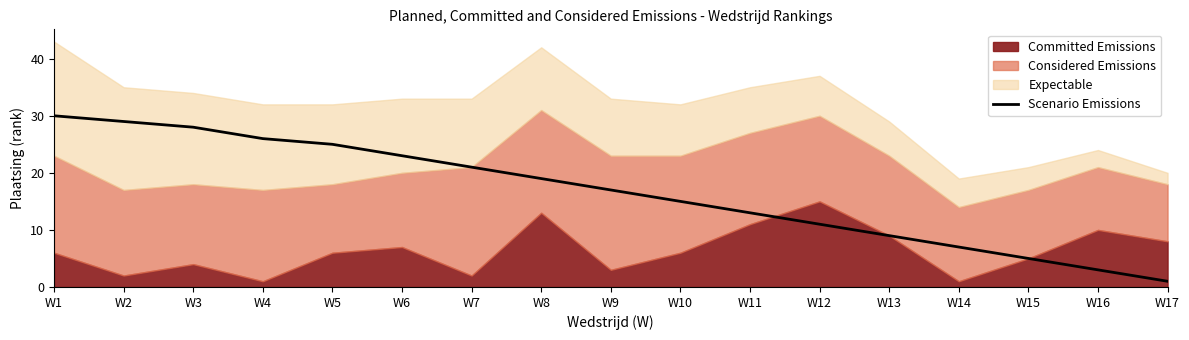

Where does the data first go above 17?

W1